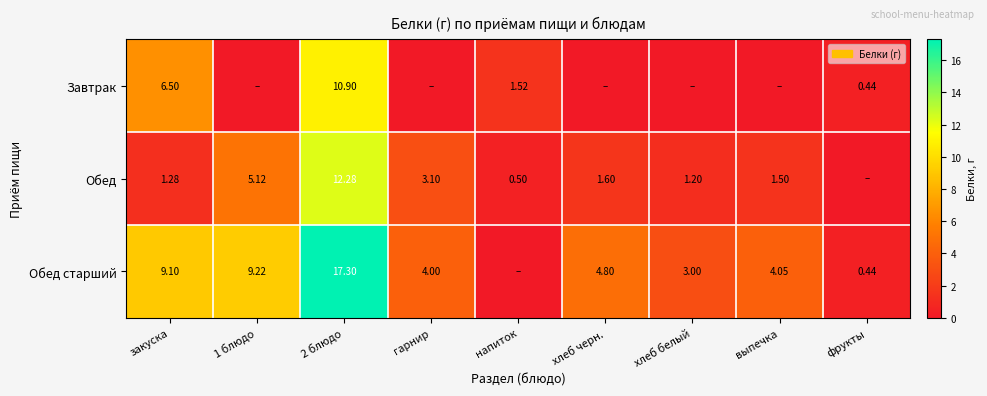

At закуска, list the series in order from largest to smallest.

Обед старший, Завтрак, Обед